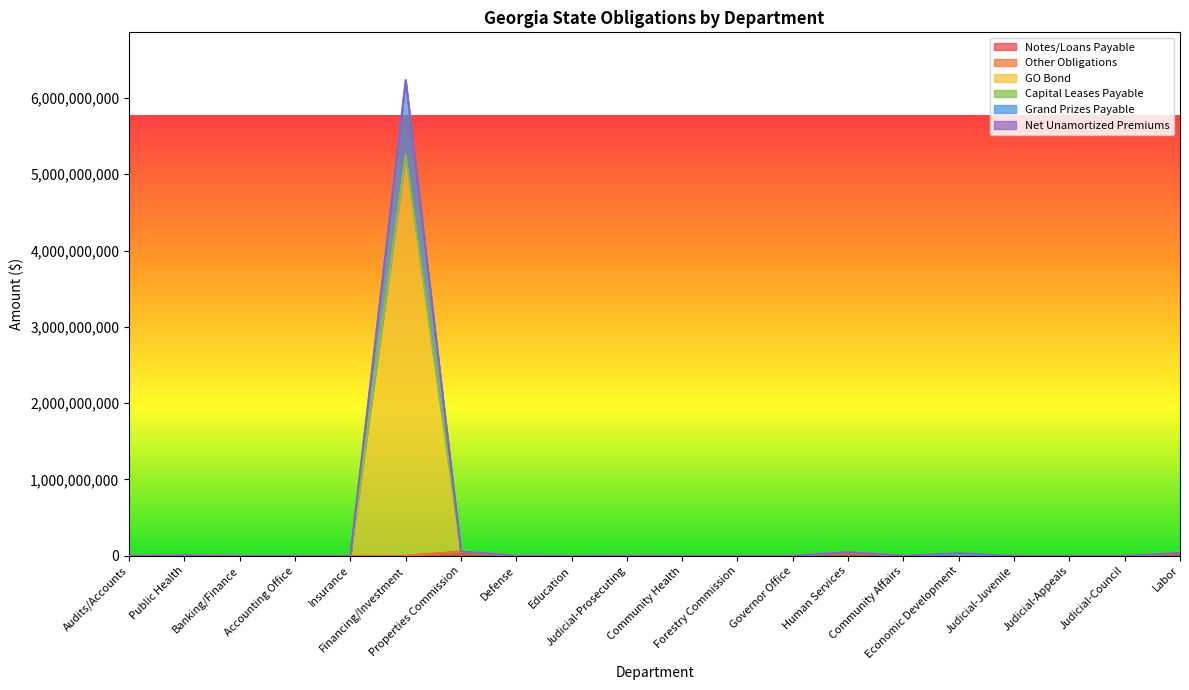

True or false: Notes/Loans Payable and Grand Prizes Payable intersect in this chart.

False